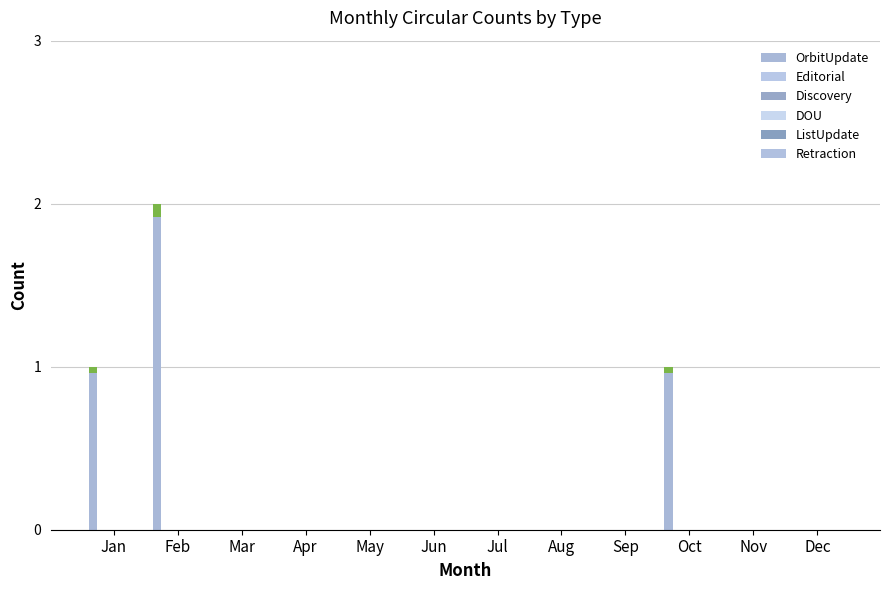

How many values in OrbitUpdate are above zero?

3